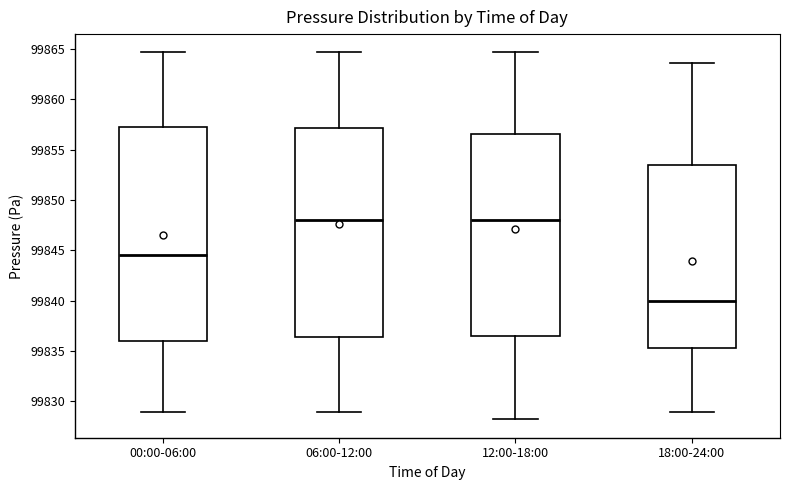

Reading left to right, read every box against the y-axis: the position of its median line, the range the box covers, and the ends of its whiskers. The values are not printed on the chart, so give them approximately, as read against the axis.

00:00-06:00: median 99844.5, box 99836.0 to 99857.0, whiskers 99829.0 to 99864.5
06:00-12:00: median 99848.0, box 99836.5 to 99857.0, whiskers 99829.0 to 99864.5
12:00-18:00: median 99848.0, box 99836.5 to 99856.5, whiskers 99828.0 to 99864.5
18:00-24:00: median 99840.0, box 99835.5 to 99853.5, whiskers 99829.0 to 99863.5